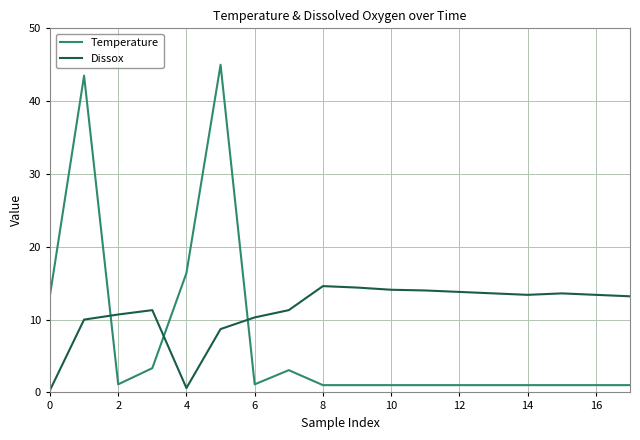

What is the average value of the Dissox series?

11.2